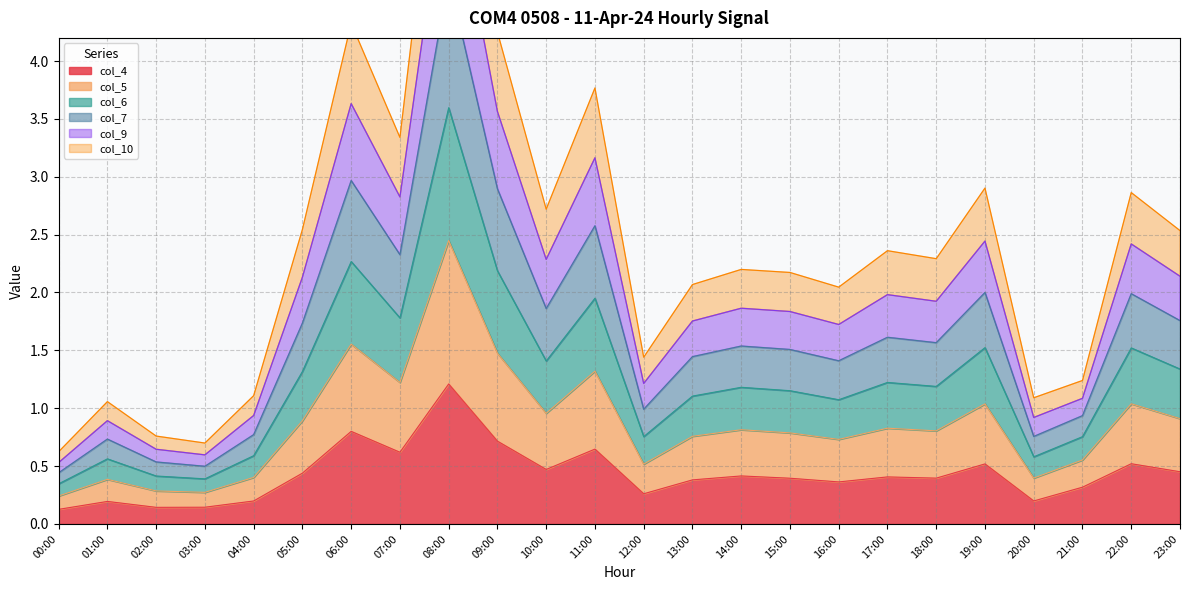

The value of col_4 at 19:00 is 0.1. True or false?

False